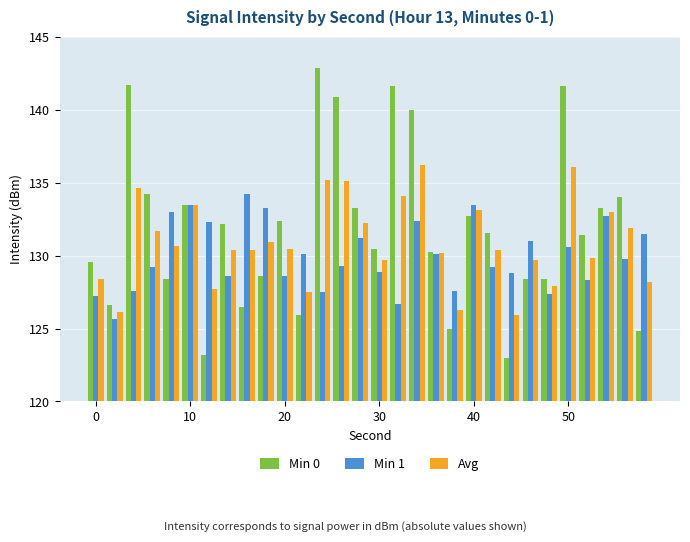

What is the greatest value displayed?

142.8